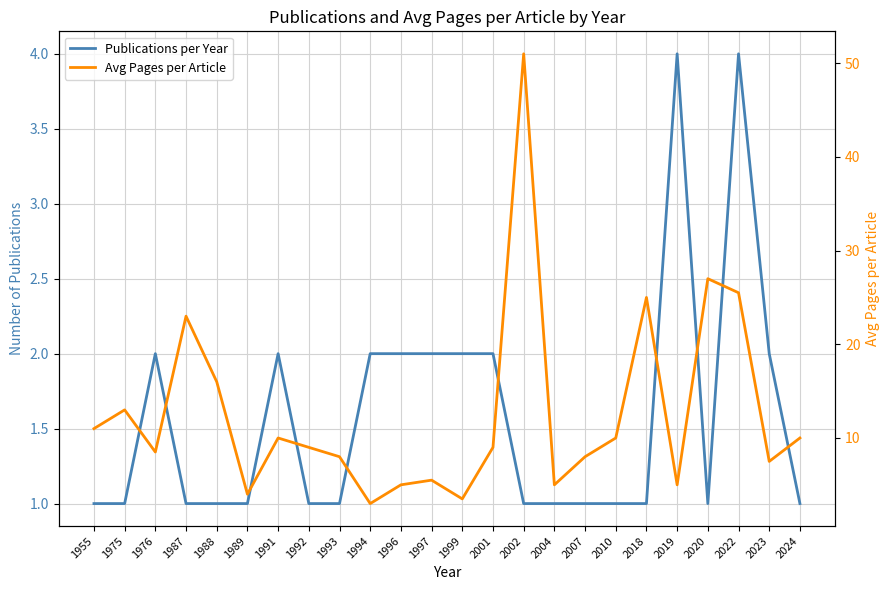

Is it true that Publications per Year equals 2.0 at 1997?

True